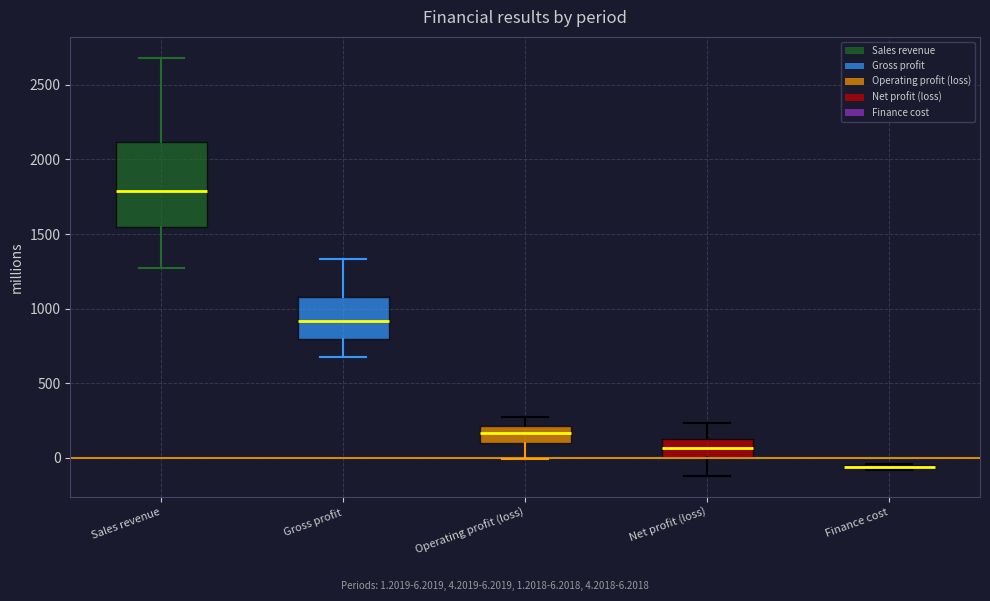

Reading left to right, transcribe this box plot: for each box, give where its median line is, the range the box spans, and where its two whiskers end, as read against the y-axis. The values are not printed on the chart, so give them approximately, as read against the axis.

Sales revenue: median 1800, box 1550 to 2100, whiskers 1250 to 2700
Gross profit: median 900, box 800 to 1100, whiskers 700 to 1350
Operating profit (loss): median 150, box 100 to 200, whiskers 0 to 250
Net profit (loss): median 50, box 0 to 150, whiskers -100 to 250
Finance cost: box collapsed to a line at -50, whiskers -100 to -50